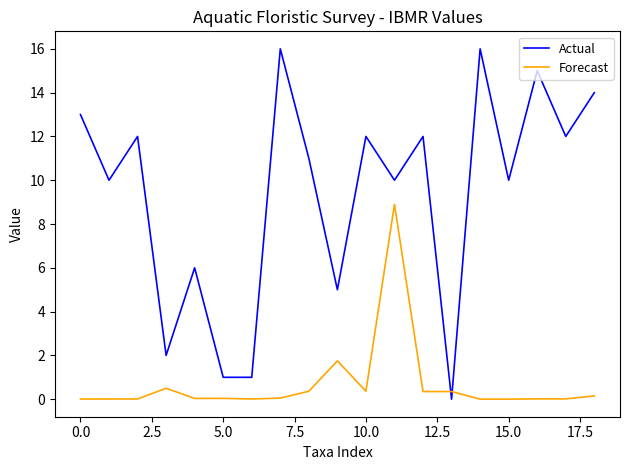

How many times do Forecast and Actual cross each other?

2